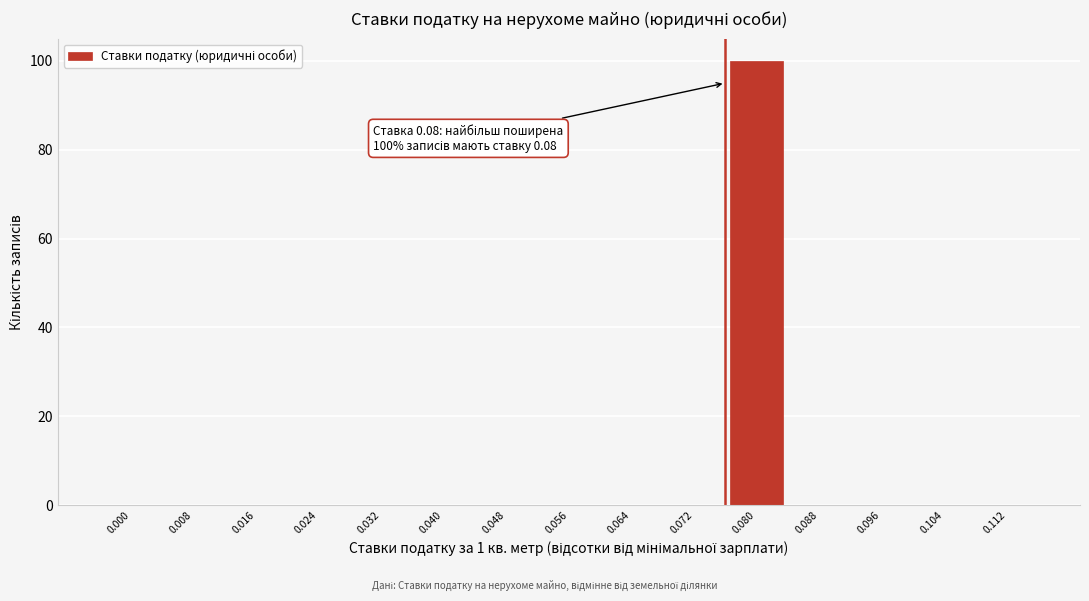

Reading right to left, extract all data points from this chart.

0.112=0	0.104=0	0.096=0	0.088=0	0.080=100	0.072=0	0.064=0	0.056=0	0.048=0	0.040=0	0.032=0	0.024=0	0.016=0	0.008=0	0.000=0